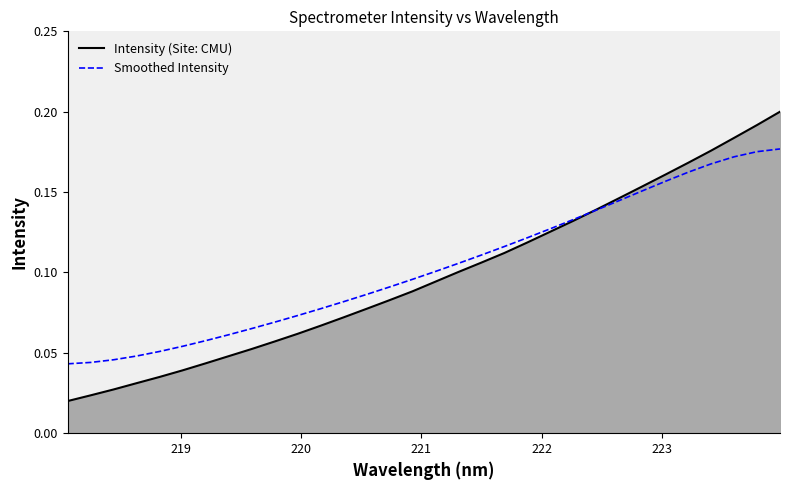

Which series has the largest range (max minus min)?

Intensity (Site: CMU)